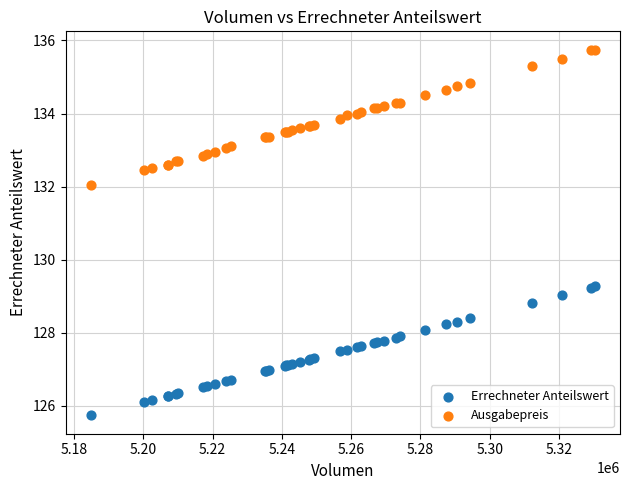

What is the X range (max minus min) for the scatter plot?

145560.0